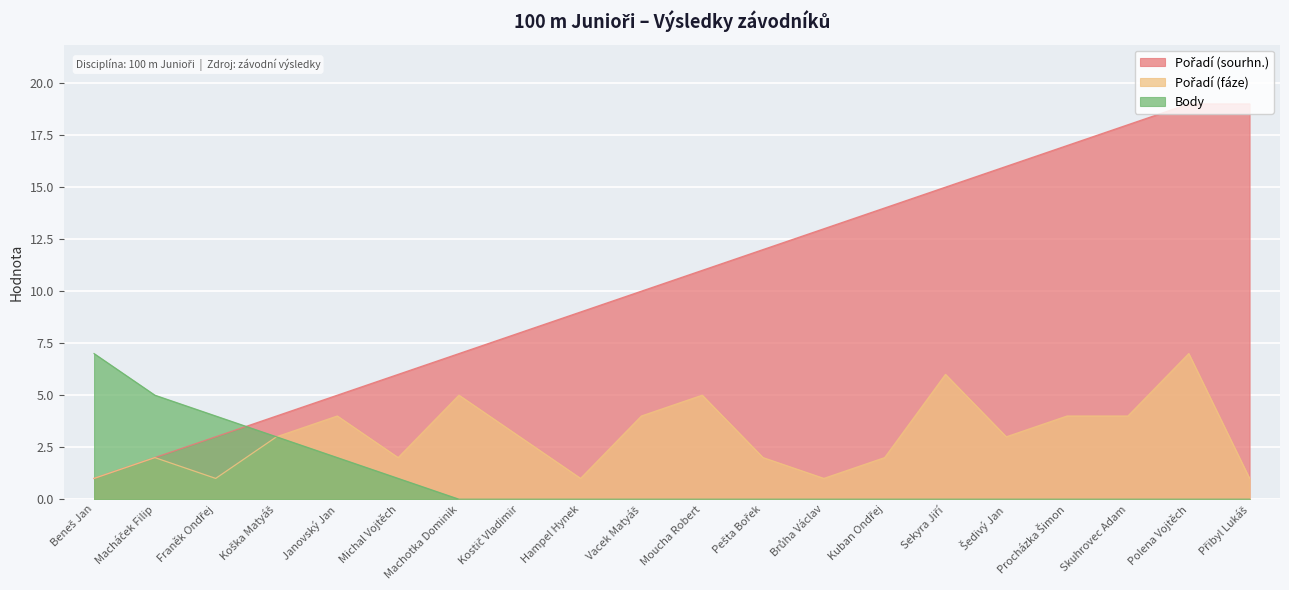

What are all the series names shown in the legend?

Pořadí (sourhn.), Pořadí (fáze), Body